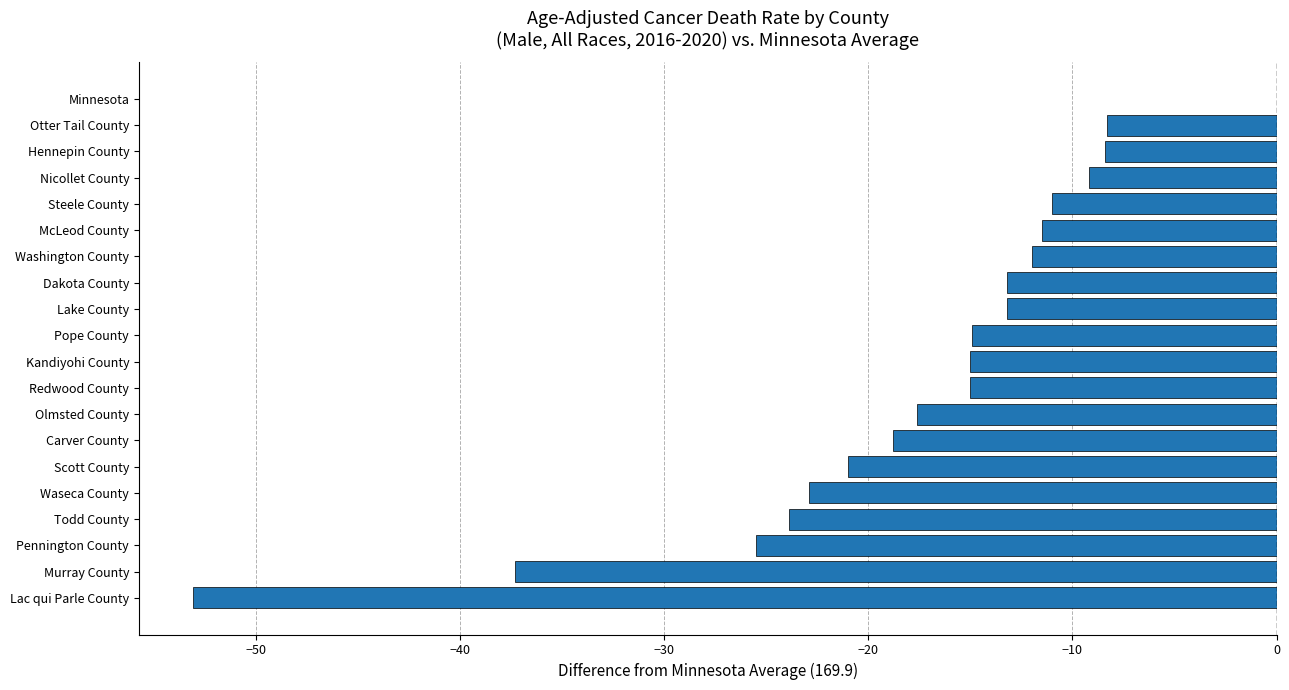

Read the value at Lake County.

-13.2